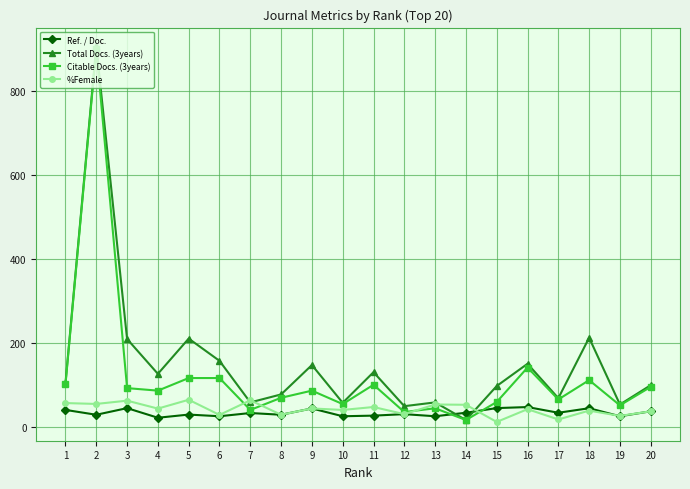

The value of Ref. / Doc. at 3 is 75.1. True or false?

False